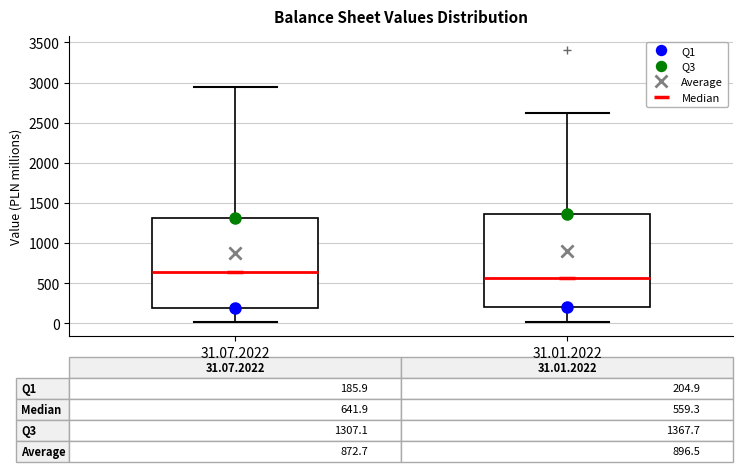

Which box's median line is the lowest?

31.01.2022